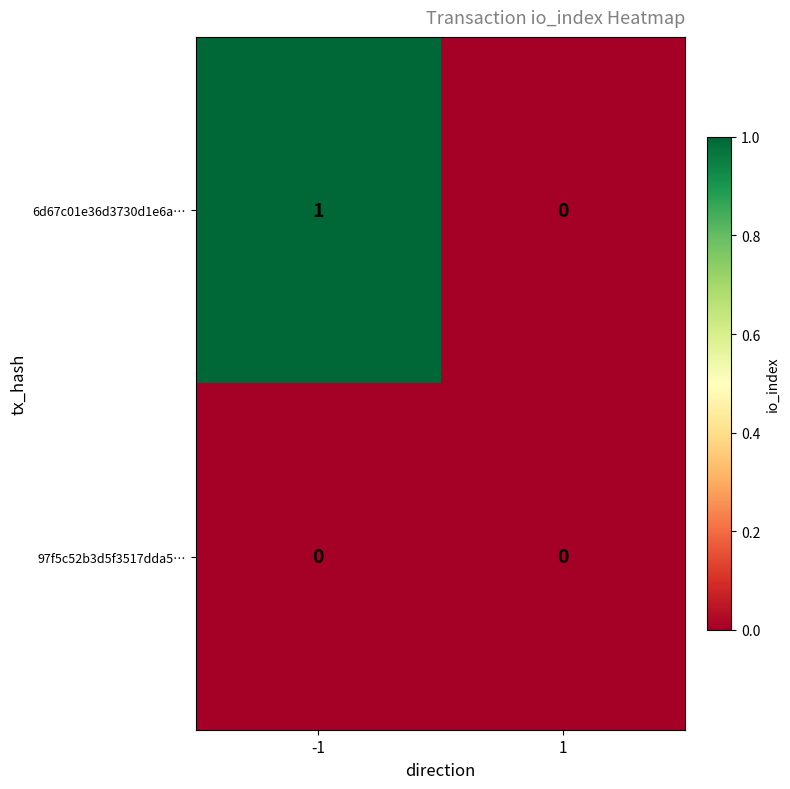

Rank the series by their maximum value, from lowest to highest.

97f5c52b3d5f3517dda5…, 6d67c01e36d3730d1e6a…